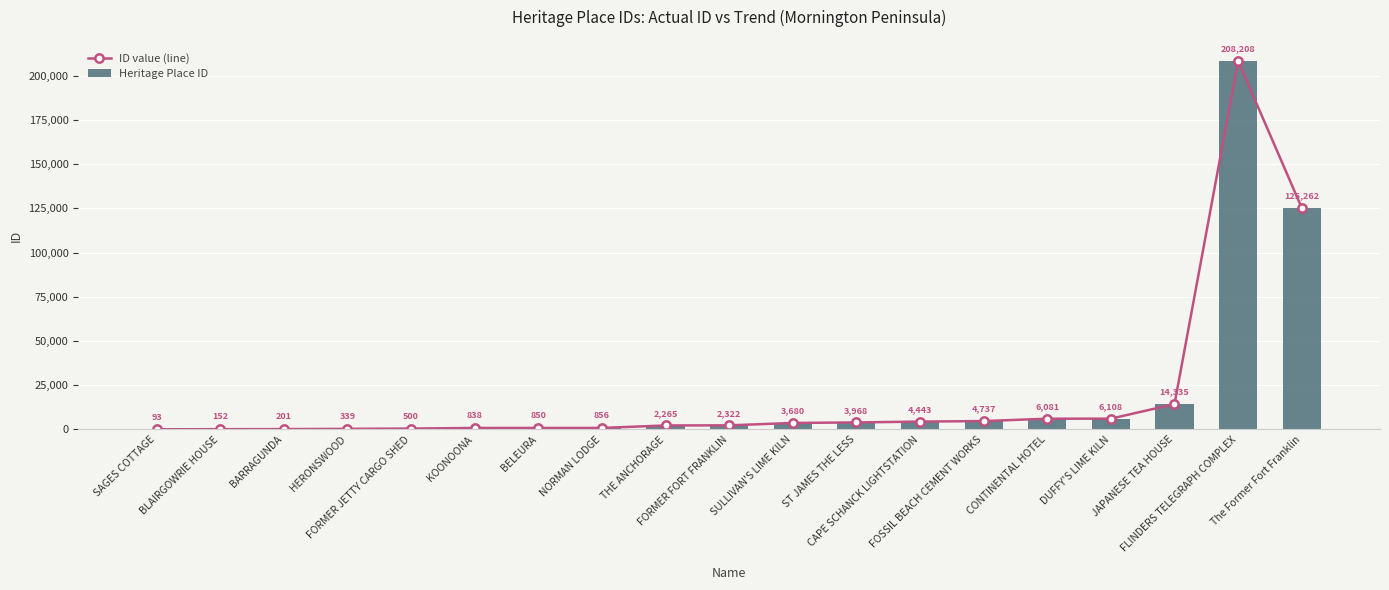

What is the difference between the maximum and second lowest values in the ID value (line) series?

208056